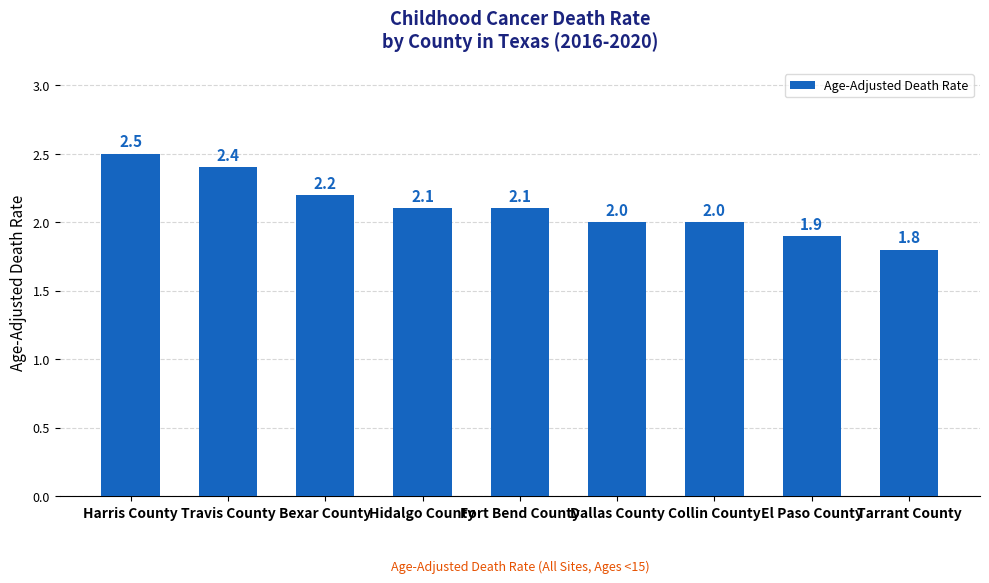

What position from the left is Travis County?

2